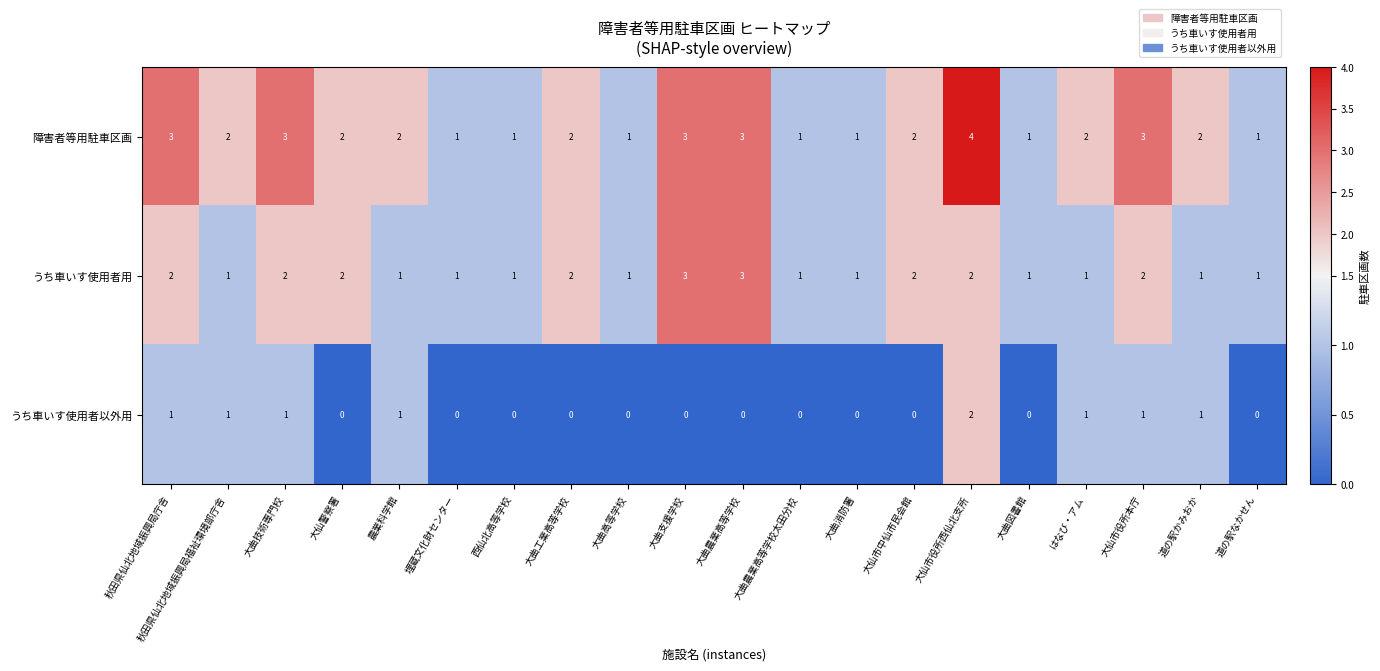

Which series has the largest total across all categories?

障害者等用駐車区画